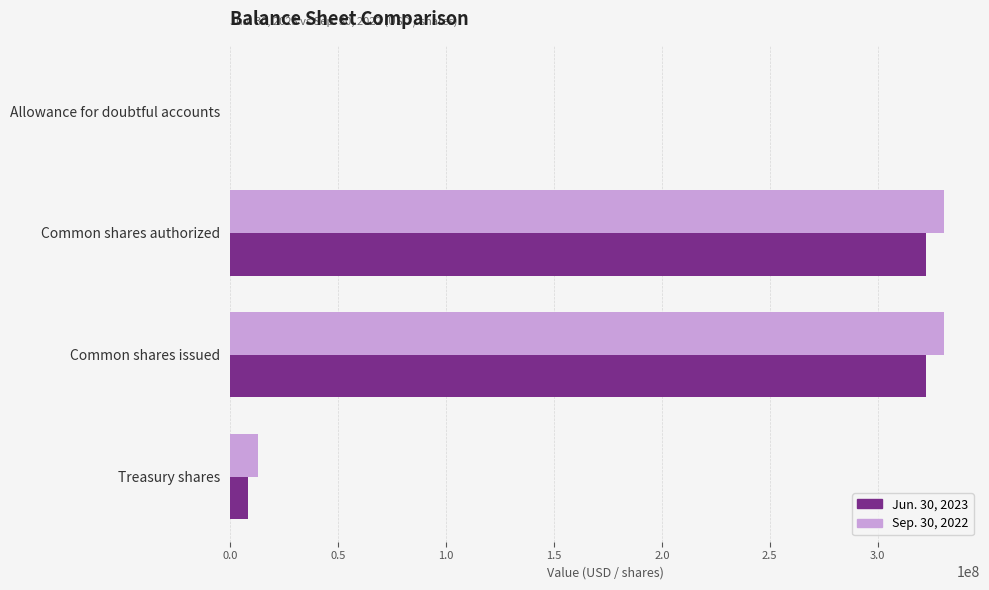

Is it true that Sep. 30, 2022 equals 330830781 at Common shares authorized?

True